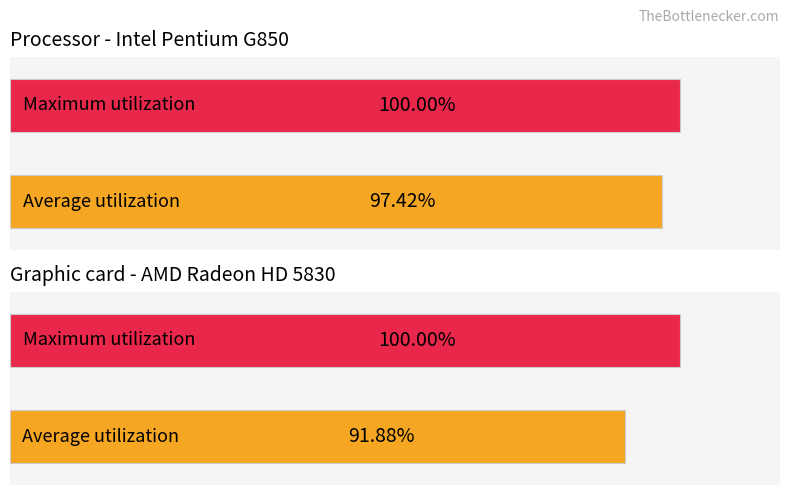

List the series in order of their overall mean, highest first.

Maximum utilization, Average utilization